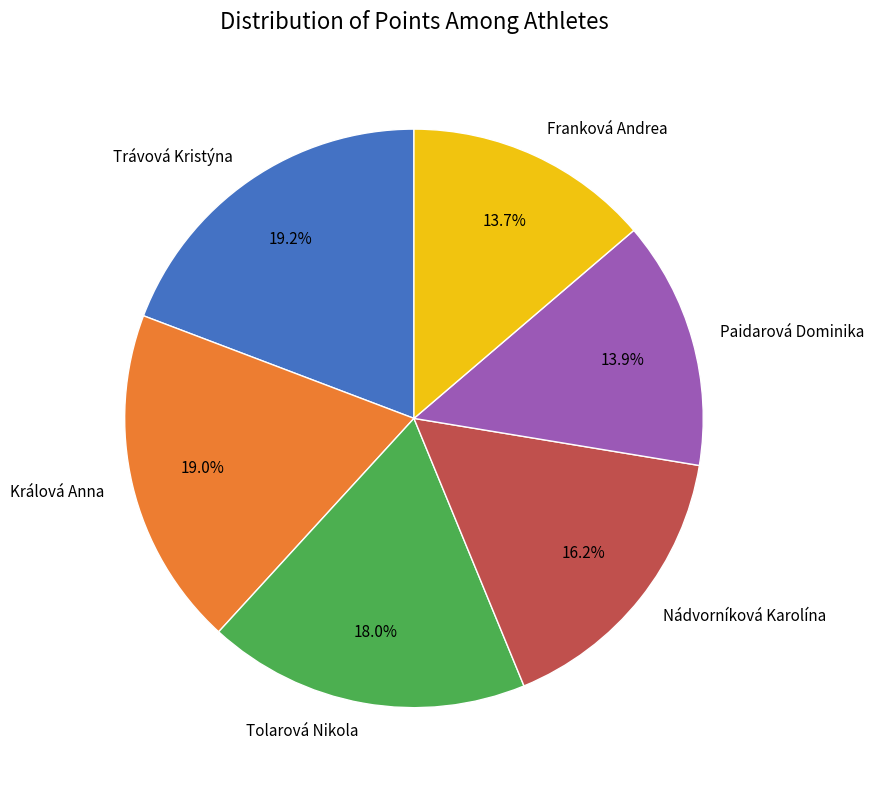

The Nádvorníková Karolína slice represents 16% of the pie. True or false?

True